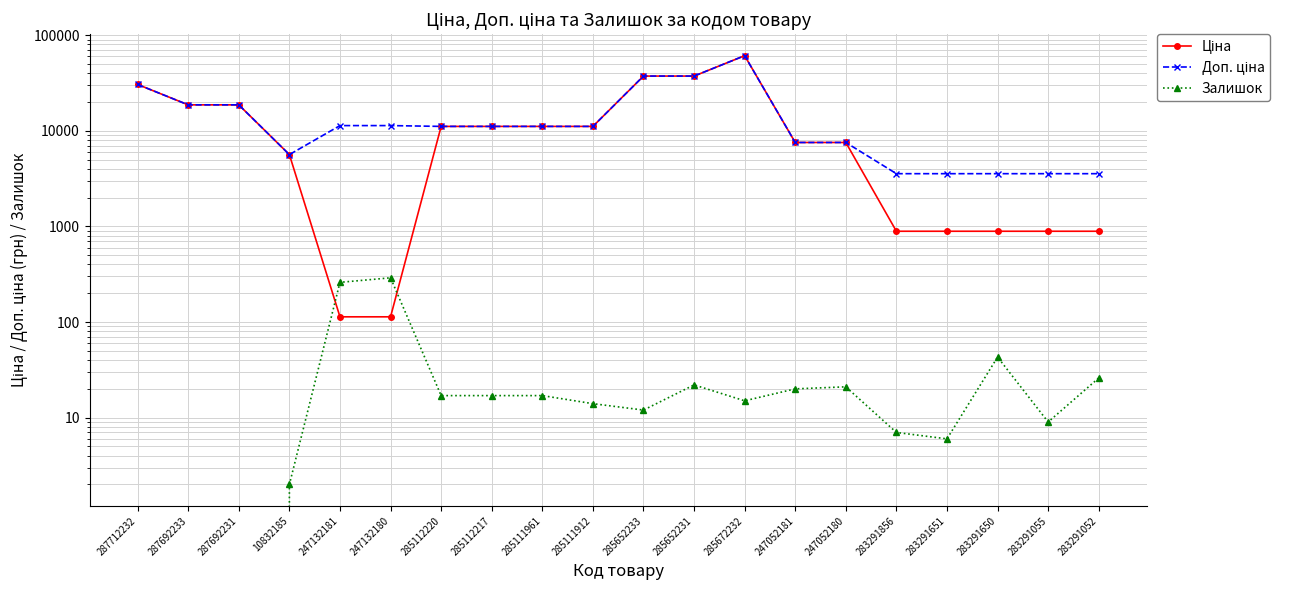

Where is the first local maximum for Доп. ціна?

285672232